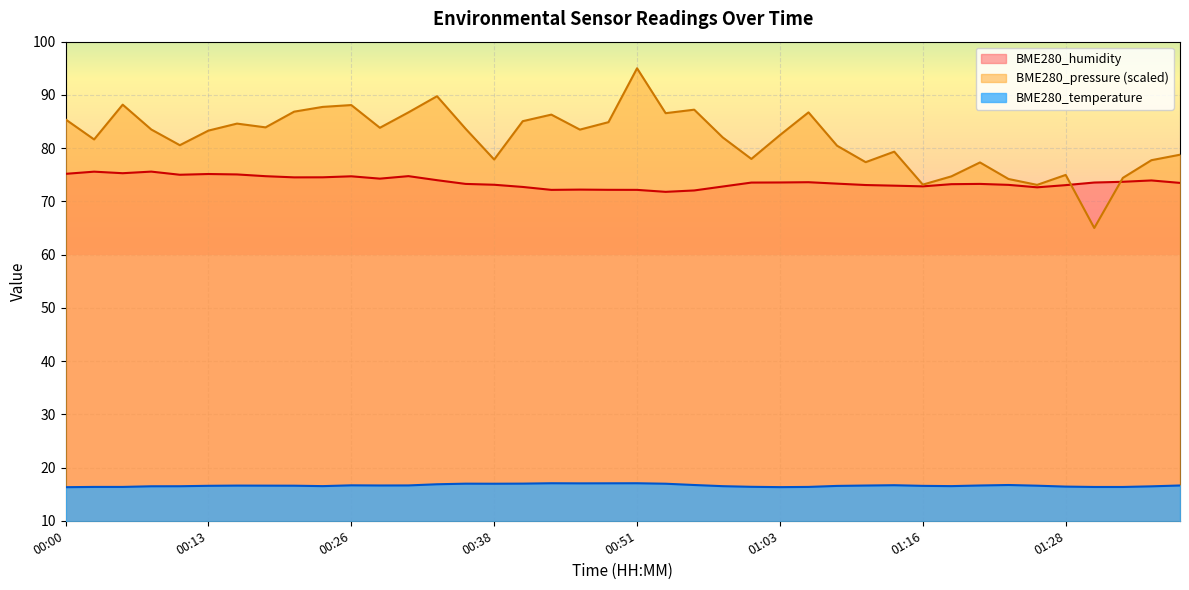

At which category does BME280_temperature reach its first local valley?

00:23